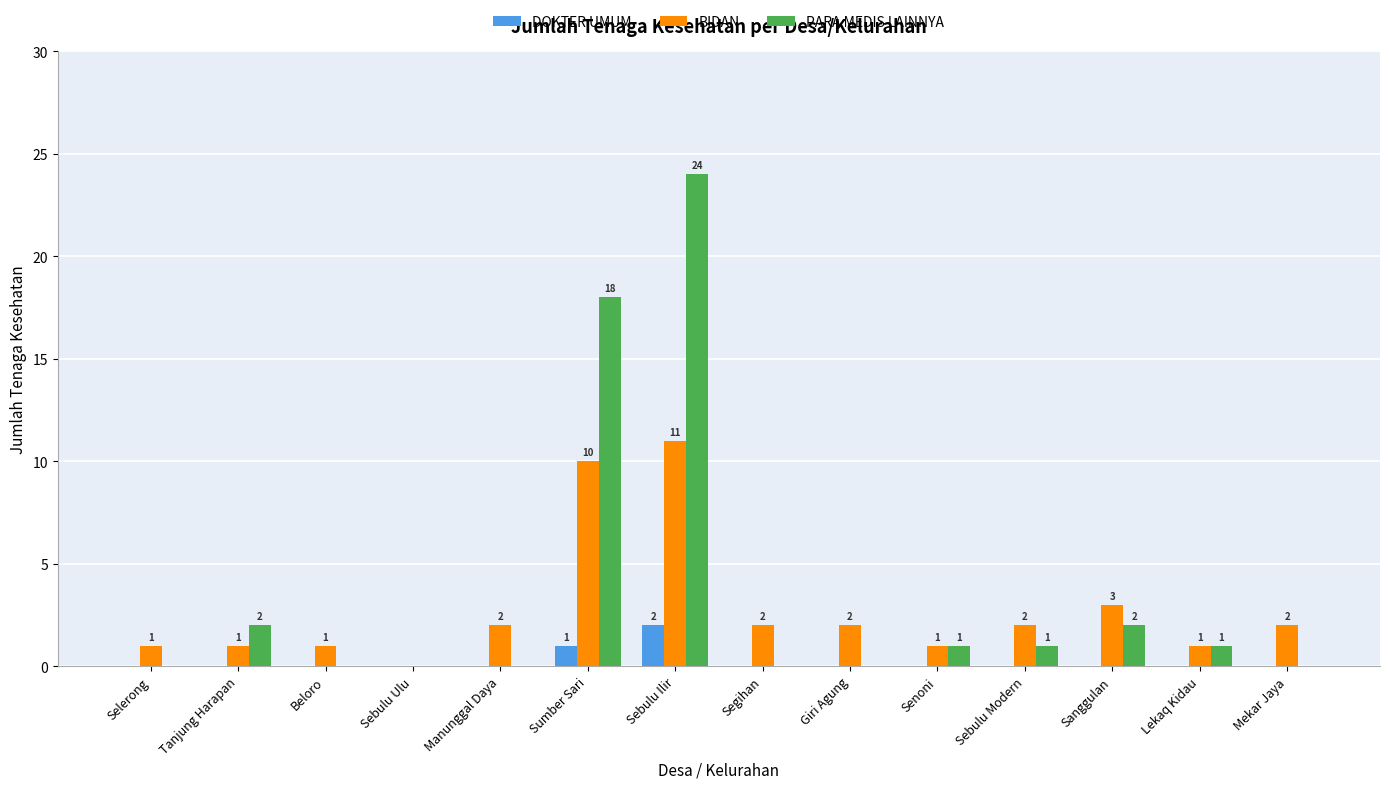

Is the value of DOKTER UMUM at Giri Agung greater than the value of PARA MEDIS LAINNYA at Senoni?

No